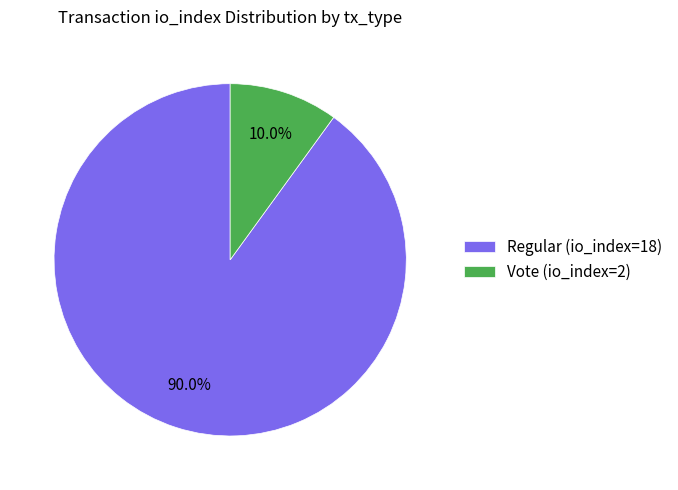

How many segments does this pie chart have?

2